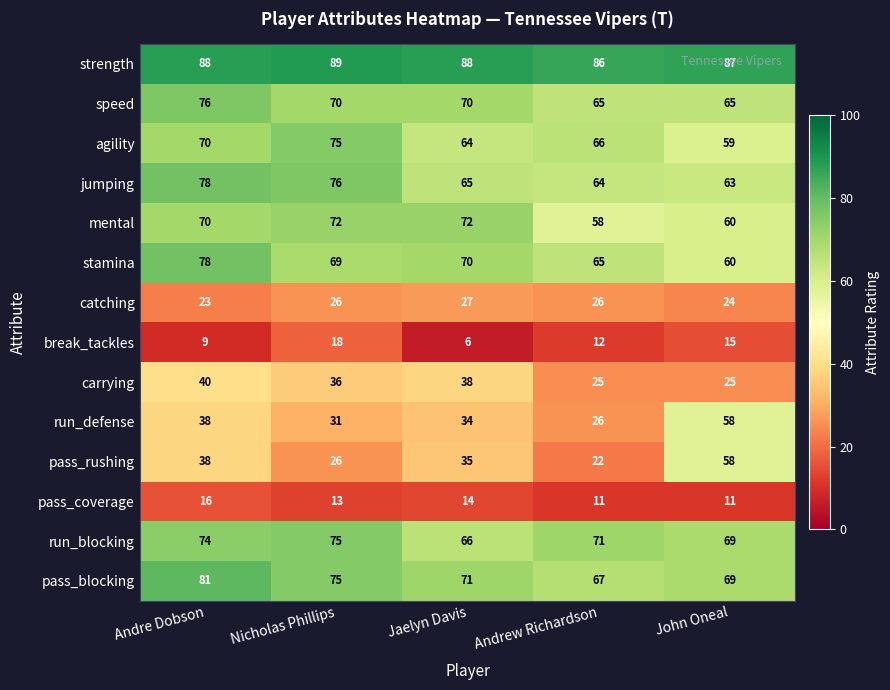

Which series changed the most between Jaelyn Davis and John Oneal?

run_defense